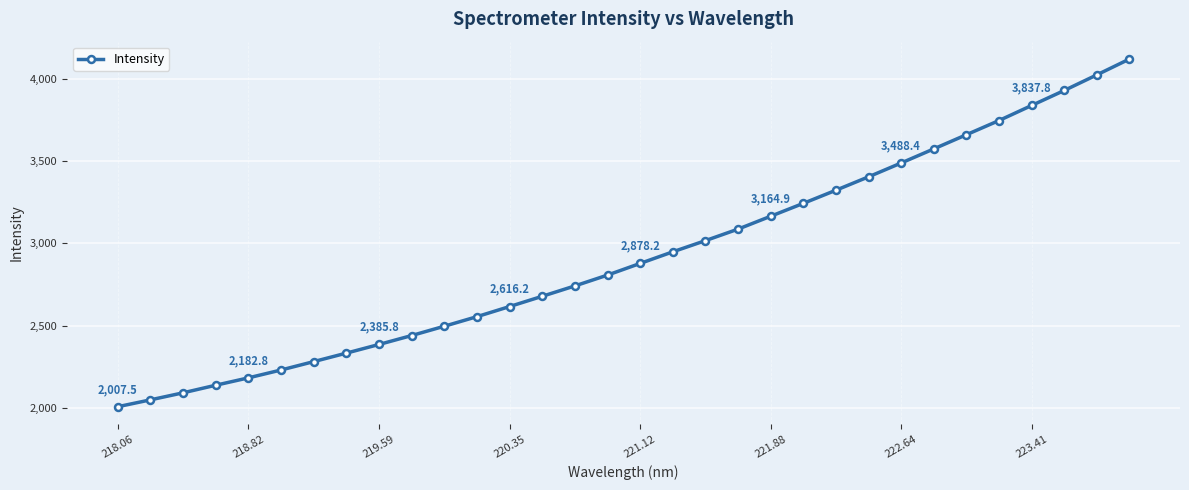

True or false: there are more than 2 points higher than both neighbors.

False